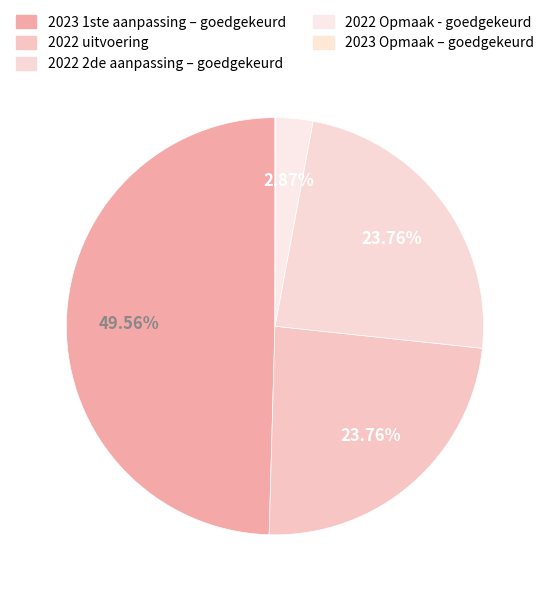

To the nearest percent, what percentage of the pie is 2023 1ste aanpassing – goedgekeurd?

50%